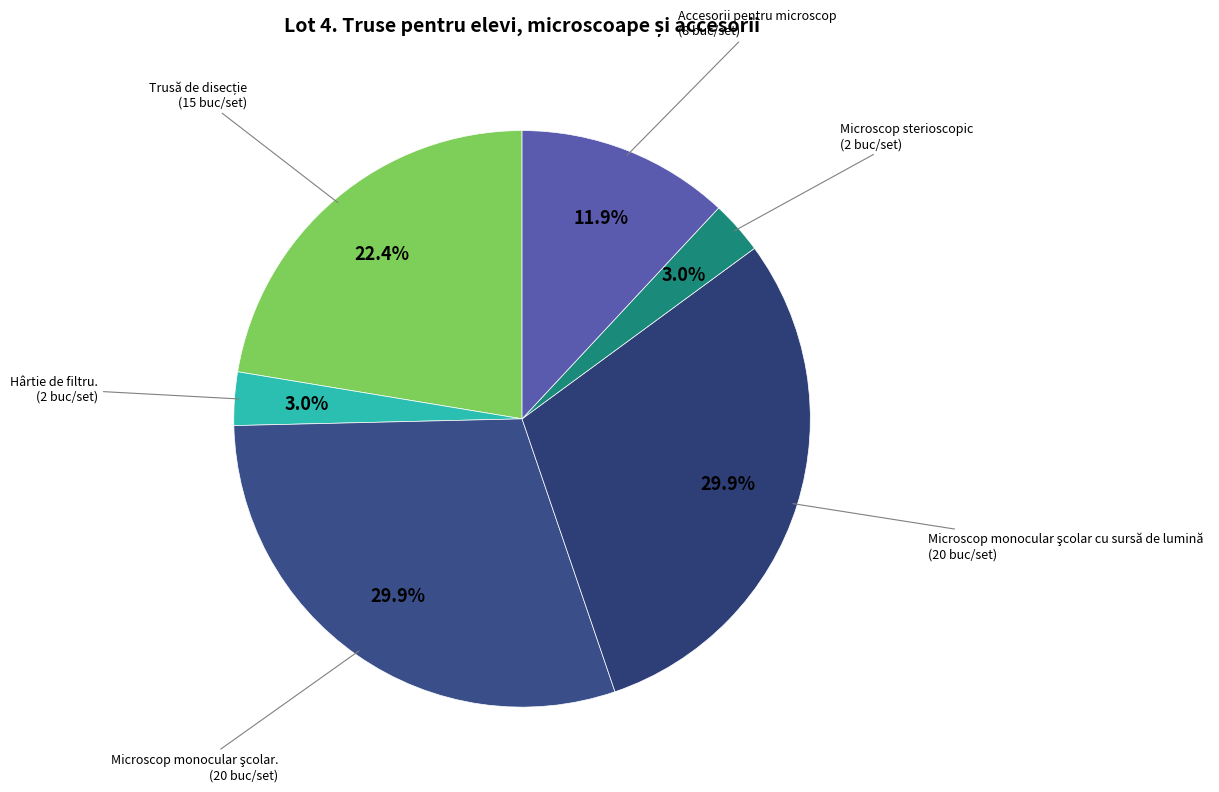

Does Hârtie de filtru. represent more than half of the total?

No